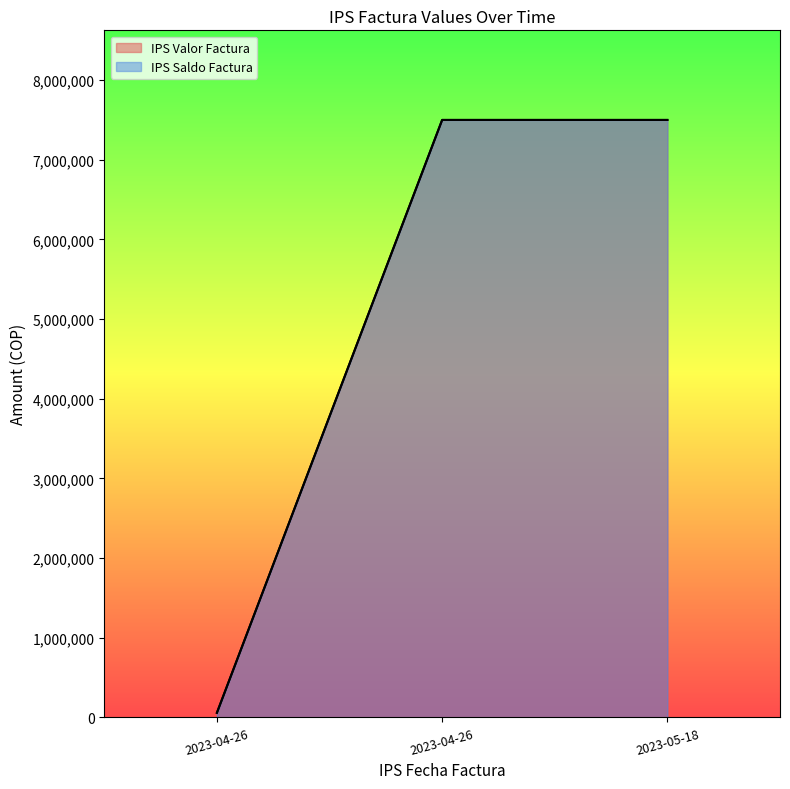

How many lines are shown in the chart?

2